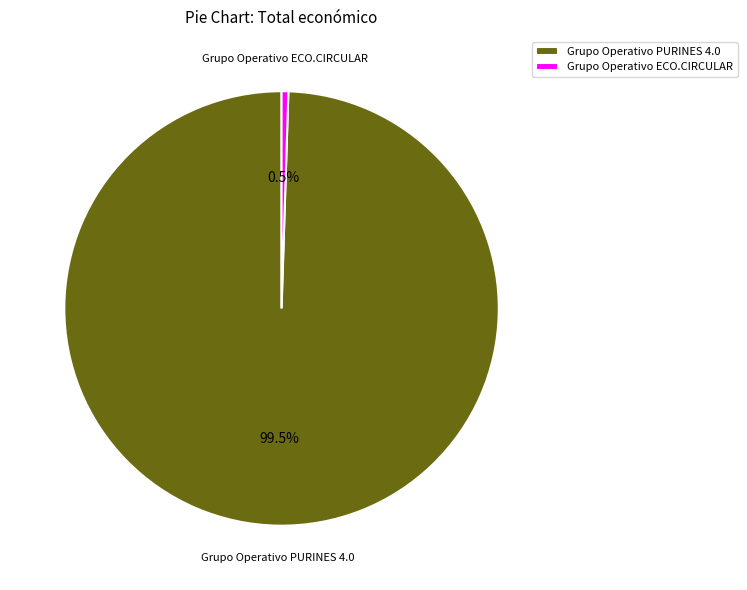

How many segments does this pie chart have?

2